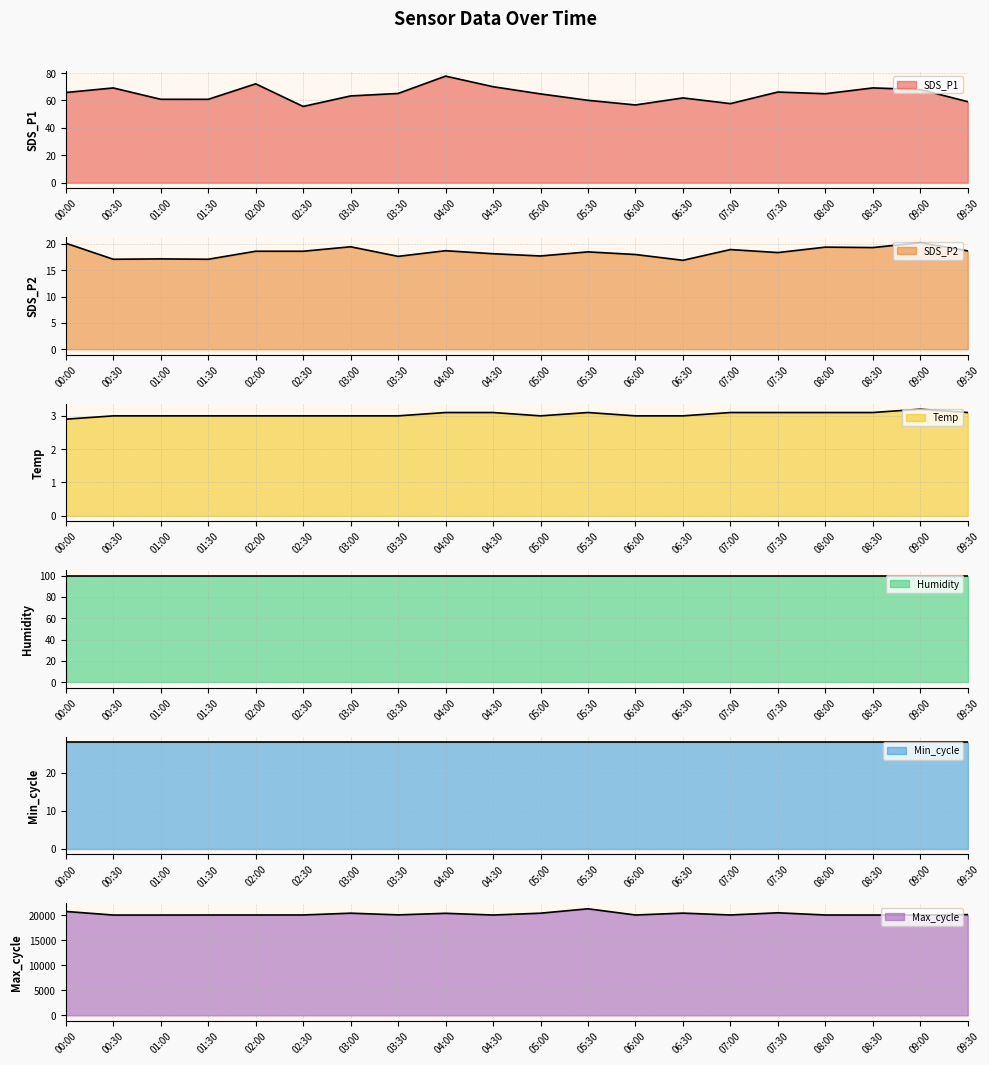

Is it true that SDS_P2 equals 4.8 at 03:30?

False